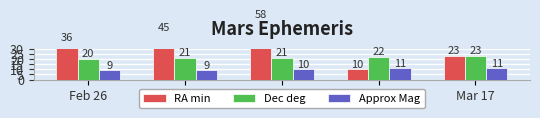

At how many categories does at least one series exceed 9?

5